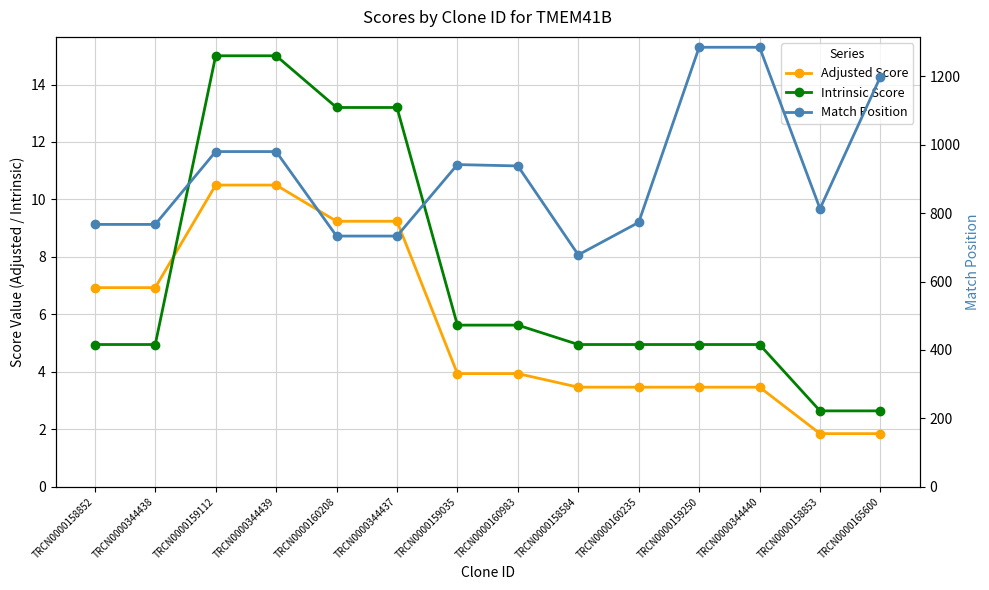

Reading left to right, list all the values displayed in this chart.

Adjusted Score: TRCN0000158852=6.9	TRCN0000344438=6.9	TRCN0000159112=10.5	TRCN0000344439=10.5	TRCN0000160208=9.2	TRCN0000344437=9.2	TRCN0000159035=3.9	TRCN0000160983=3.9	TRCN0000158584=3.5	TRCN0000160235=3.5	TRCN0000159250=3.5	TRCN0000344440=3.5	TRCN0000158853=1.8	TRCN0000165600=1.8
Intrinsic Score: TRCN0000158852=5.0	TRCN0000344438=5.0	TRCN0000159112=15.0	TRCN0000344439=15.0	TRCN0000160208=13.2	TRCN0000344437=13.2	TRCN0000159035=5.6	TRCN0000160983=5.6	TRCN0000158584=5.0	TRCN0000160235=5.0	TRCN0000159250=5.0	TRCN0000344440=5.0	TRCN0000158853=2.6	TRCN0000165600=2.6
Match Position: TRCN0000158852=767.0	TRCN0000344438=767.0	TRCN0000159112=980.0	TRCN0000344439=980.0	TRCN0000160208=733.0	TRCN0000344437=733.0	TRCN0000159035=942.0	TRCN0000160983=938.0	TRCN0000158584=678.0	TRCN0000160235=773.0	TRCN0000159250=1285.0	TRCN0000344440=1285.0	TRCN0000158853=813.0	TRCN0000165600=1199.0